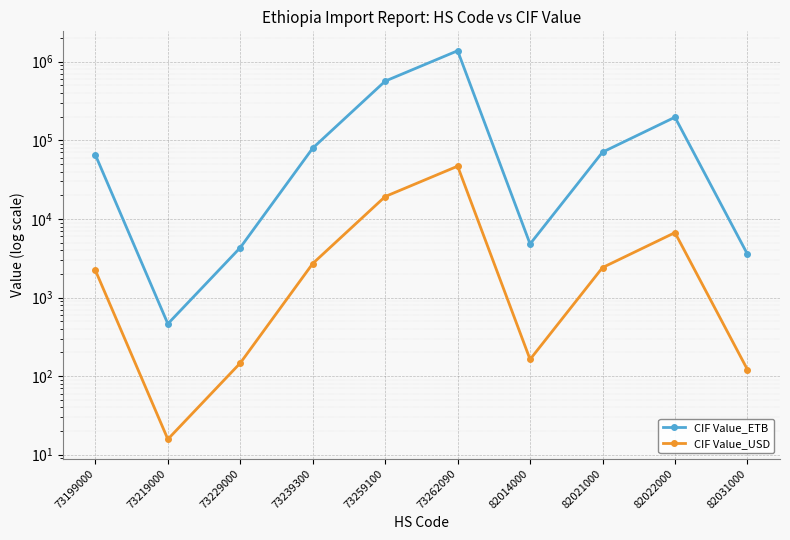

Rank the series by their average value, from lowest to highest.

CIF Value_USD, CIF Value_ETB